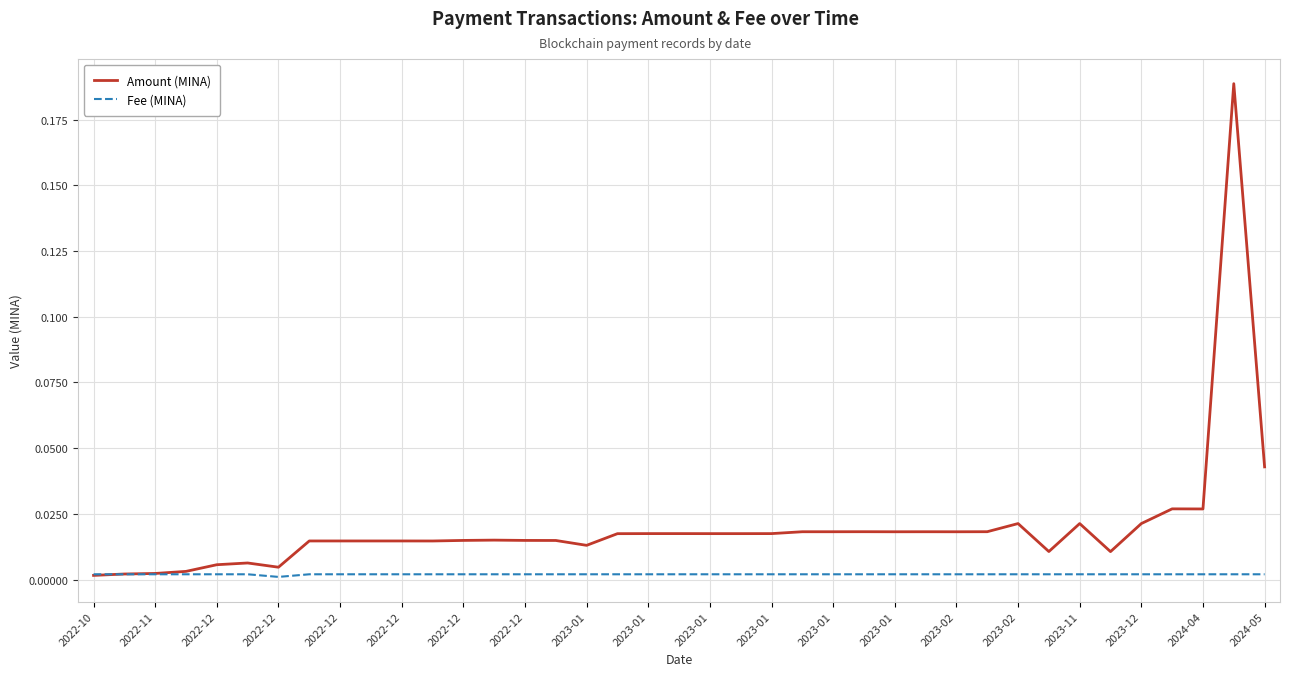

Which series has the largest total across all categories?

Amount (MINA)